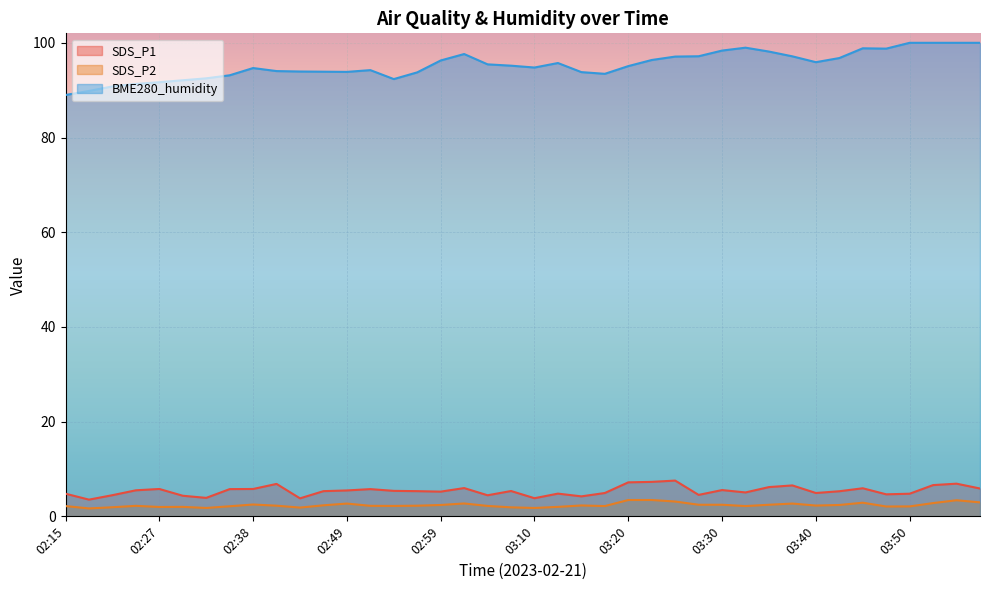

True or false: BME280_humidity and SDS_P1 intersect in this chart.

False